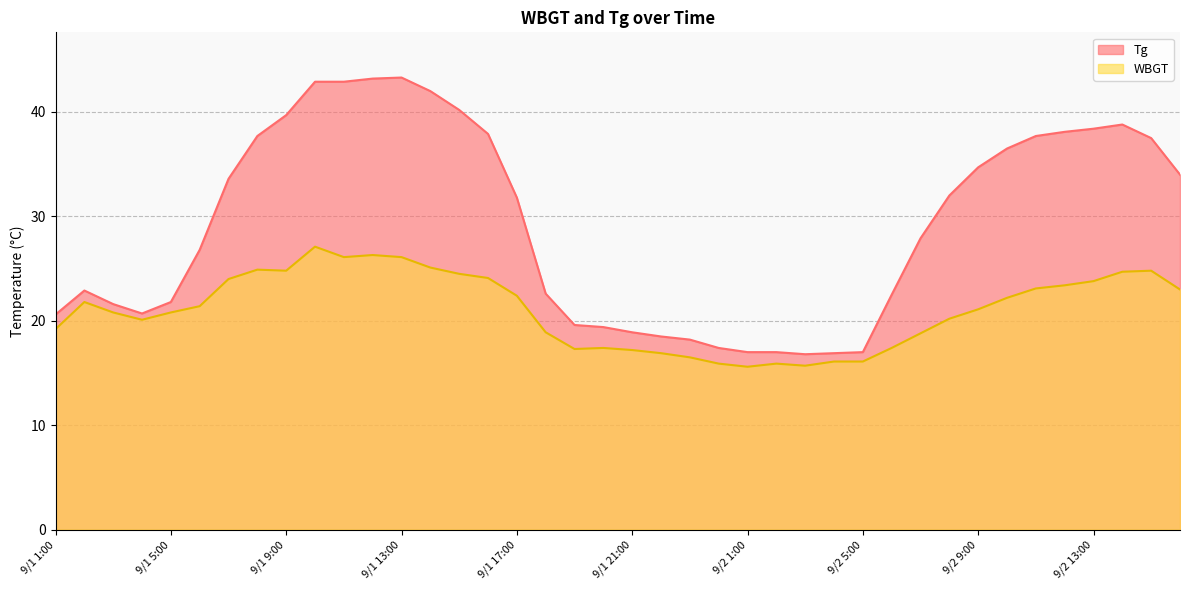

Reading left to right, transcribe all the data shown in this chart.

Tg: 9/1 1:00=20.6	9/1 2:00=22.9	9/1 3:00=21.6	9/1 4:00=20.7	9/1 5:00=21.8	9/1 6:00=26.8	9/1 7:00=33.6	9/1 8:00=37.7	9/1 9:00=39.7	9/1 10:00=42.9	9/1 11:00=42.9	9/1 12:00=43.2	9/1 13:00=43.3	9/1 14:00=42.0	9/1 15:00=40.2	9/1 16:00=37.9	9/1 17:00=31.8	9/1 18:00=22.6	9/1 19:00=19.6	9/1 20:00=19.4	9/1 21:00=18.9	9/1 22:00=18.5	9/1 23:00=18.2	9/1 24:00=17.4	9/2 1:00=17.0	9/2 2:00=17.0	9/2 3:00=16.8	9/2 4:00=16.9	9/2 5:00=17.0	9/2 6:00=22.5	9/2 7:00=27.9	9/2 8:00=32.0	9/2 9:00=34.7	9/2 10:00=36.5	9/2 11:00=37.7	9/2 12:00=38.1	9/2 13:00=38.4	9/2 14:00=38.8	9/2 15:00=37.5	9/2 16:00=34.0
WBGT: 9/1 1:00=19.2	9/1 2:00=21.8	9/1 3:00=20.8	9/1 4:00=20.1	9/1 5:00=20.8	9/1 6:00=21.4	9/1 7:00=24.0	9/1 8:00=24.9	9/1 9:00=24.8	9/1 10:00=27.1	9/1 11:00=26.1	9/1 12:00=26.3	9/1 13:00=26.1	9/1 14:00=25.1	9/1 15:00=24.5	9/1 16:00=24.1	9/1 17:00=22.4	9/1 18:00=18.9	9/1 19:00=17.3	9/1 20:00=17.4	9/1 21:00=17.2	9/1 22:00=16.9	9/1 23:00=16.5	9/1 24:00=15.9	9/2 1:00=15.6	9/2 2:00=15.9	9/2 3:00=15.7	9/2 4:00=16.1	9/2 5:00=16.1	9/2 6:00=17.4	9/2 7:00=18.8	9/2 8:00=20.2	9/2 9:00=21.1	9/2 10:00=22.2	9/2 11:00=23.1	9/2 12:00=23.4	9/2 13:00=23.8	9/2 14:00=24.7	9/2 15:00=24.8	9/2 16:00=23.0